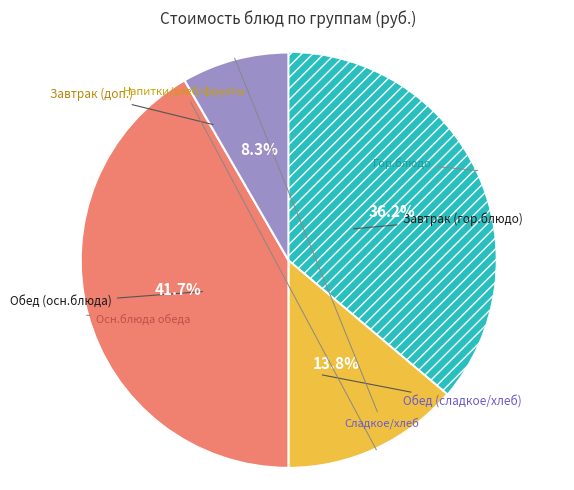

How many segments does this pie chart have?

4